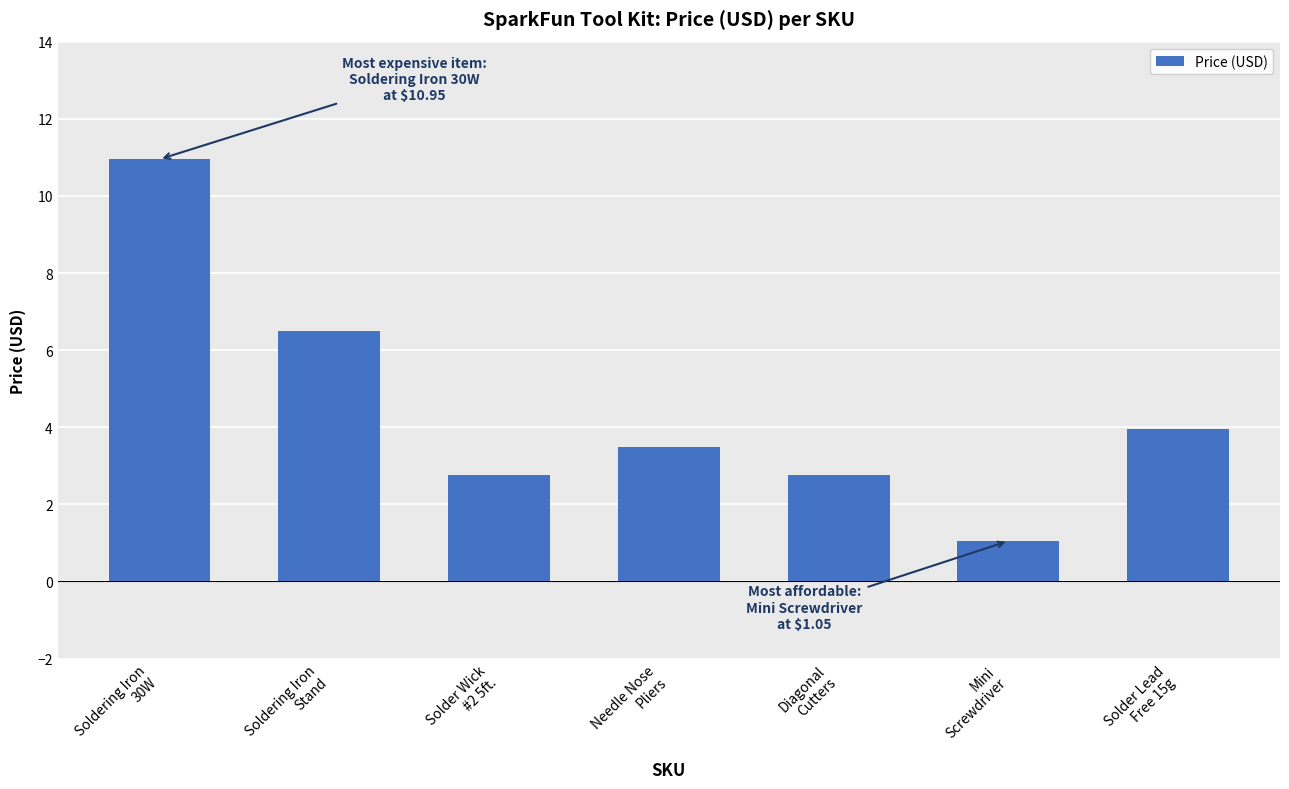

Which category has the lowest value across all series?

Mini
Screwdriver